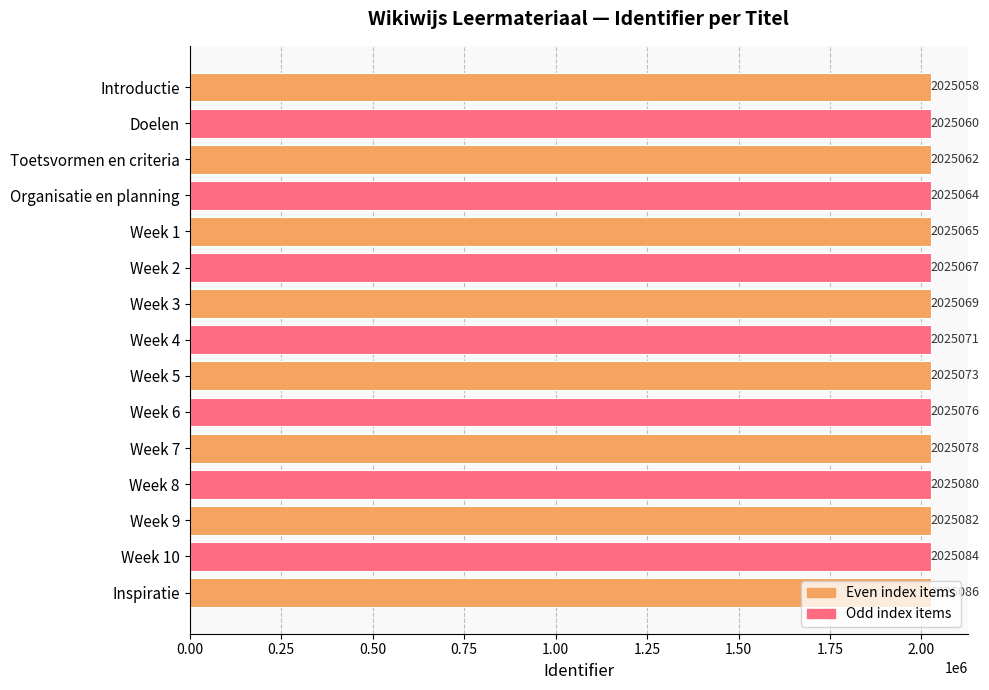

At which label is the value closest to 2025072?

Week 4